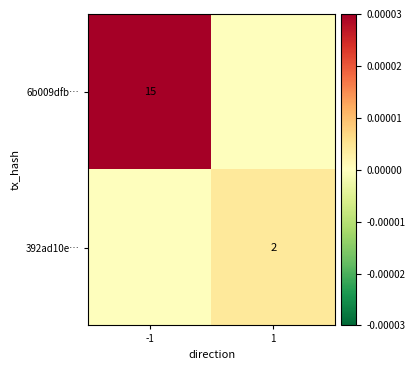

Is the value of 6b009dfb… at -1 greater than the value of 392ad10e… at 1?

Yes